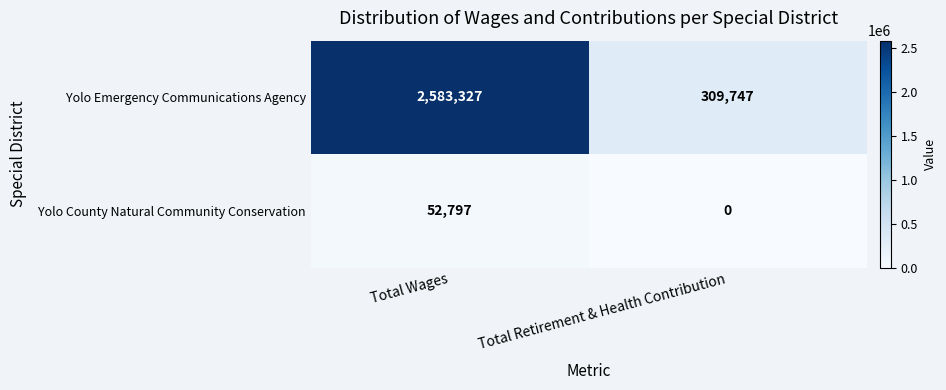

What is the approximate value of Yolo Emergency Communications Agency at Total Wages, to the nearest 50?

2583350